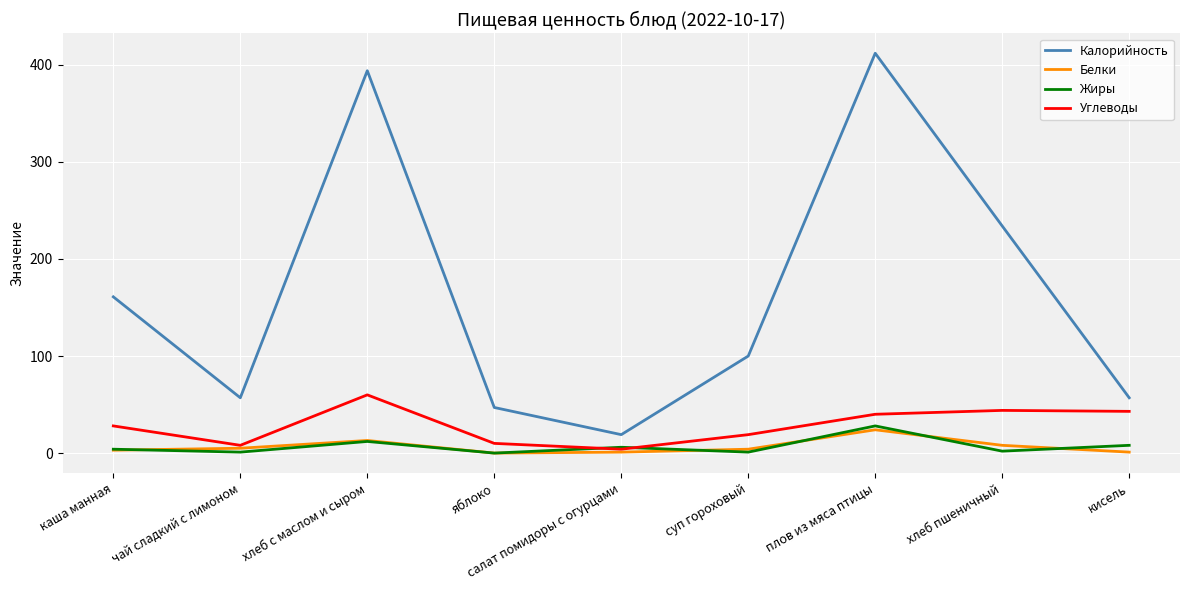

True or false: Углеводы has more than 2 points higher than both neighbors.

False